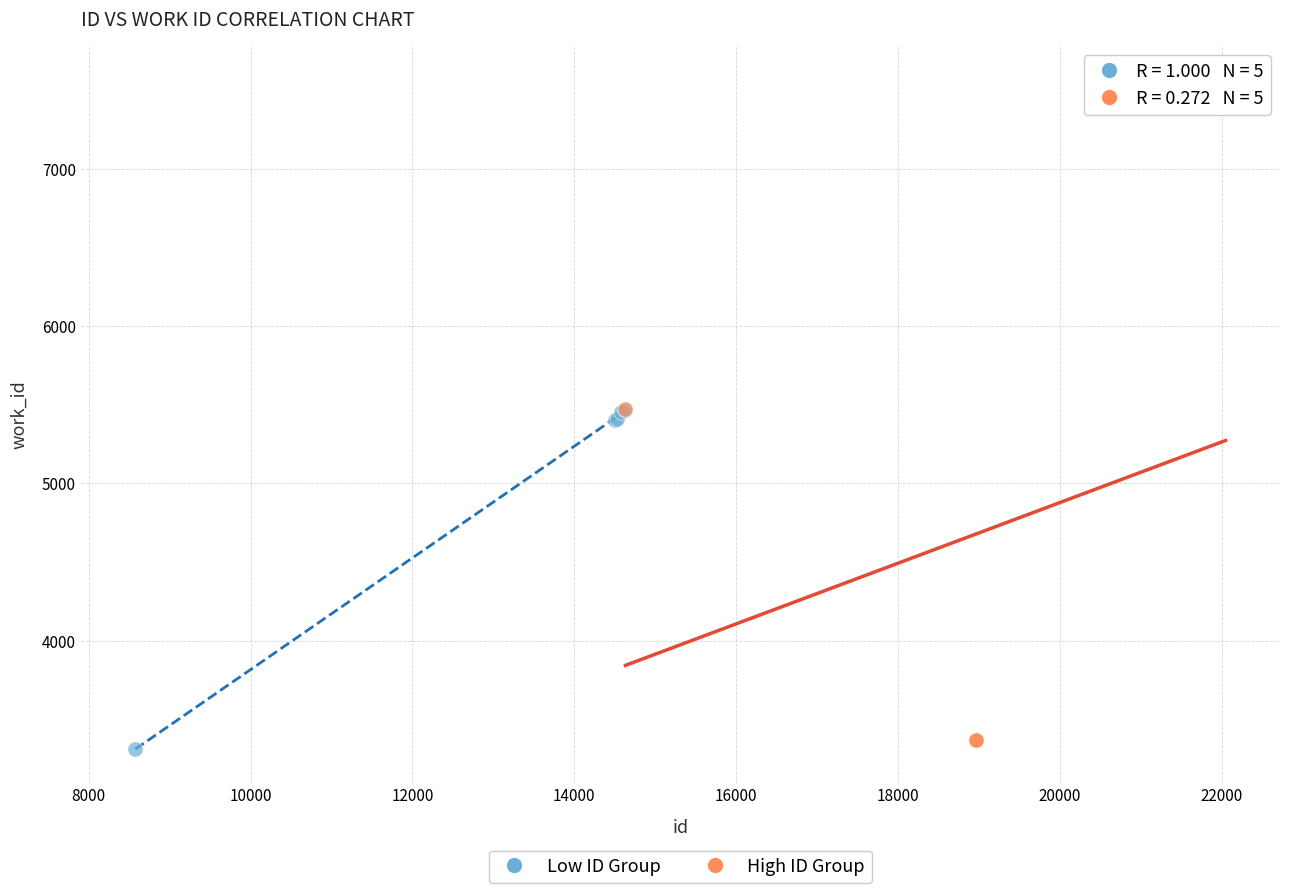

Which series has the widest spread of Y values?

High ID Group